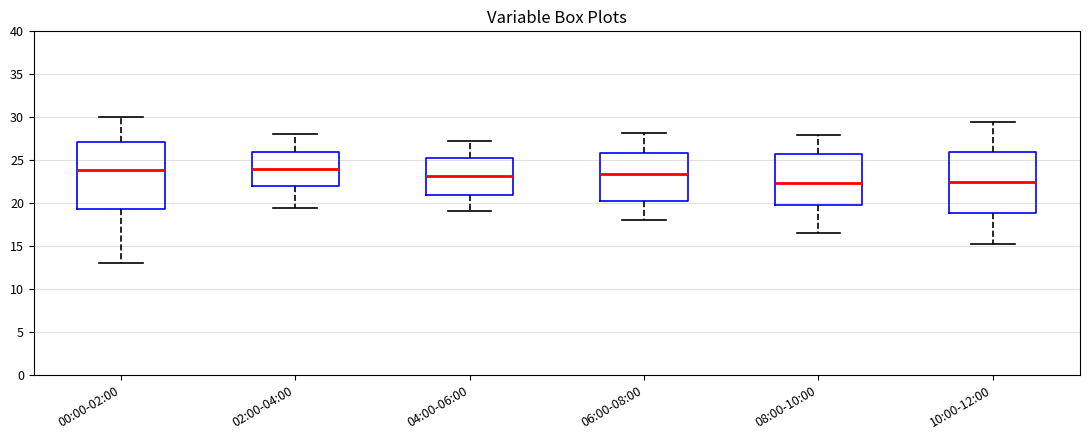

Which box is the tallest, from its lower edge to its upper edge?

00:00-02:00